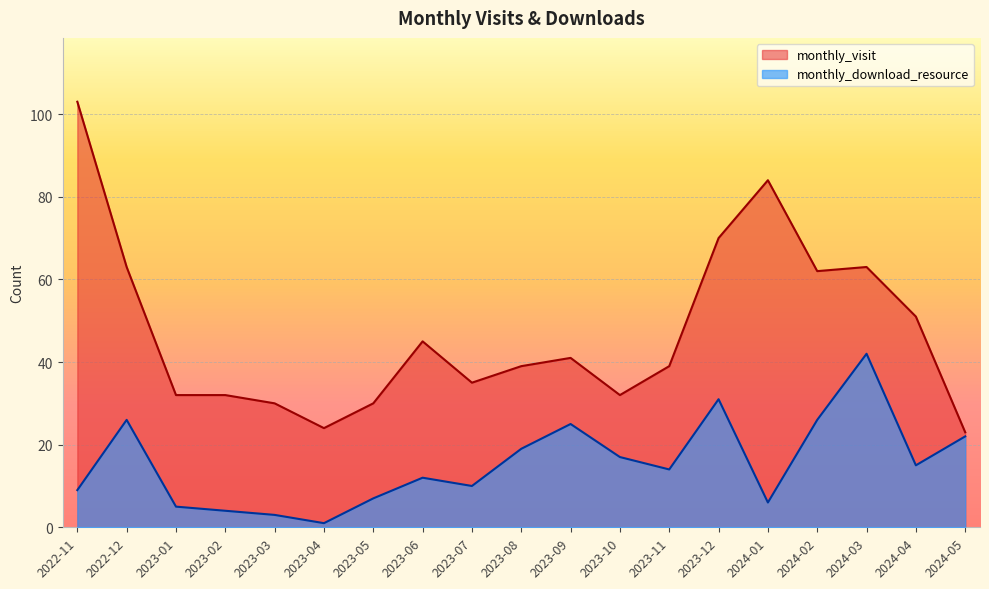

Which has a higher value, 2023-05 or 2024-02?

2024-02